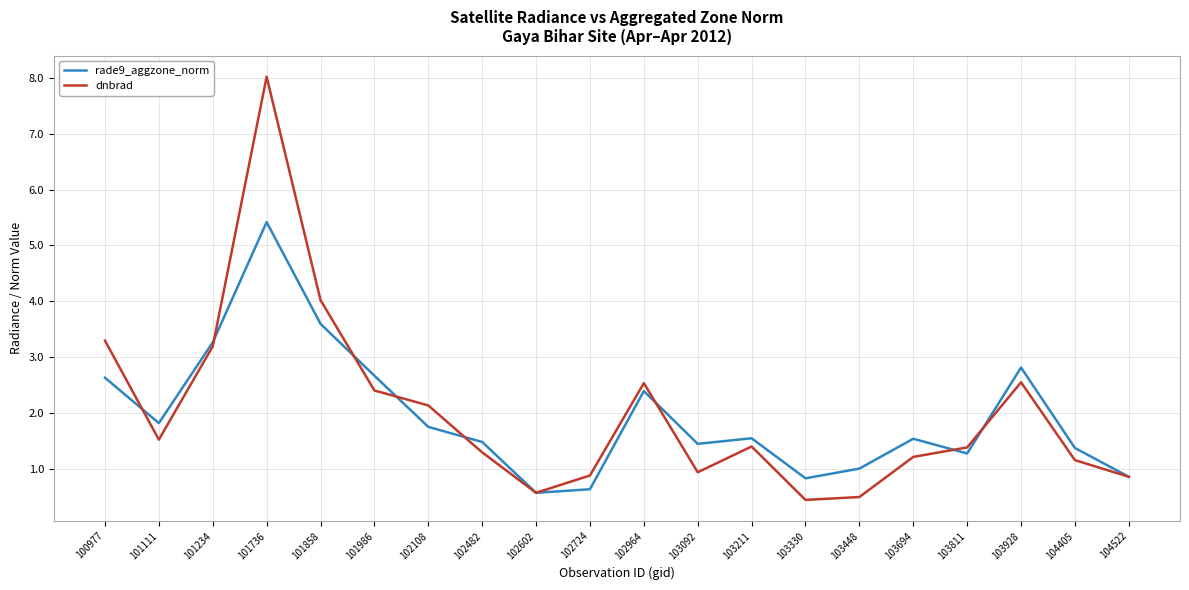

What are all the series names shown in the legend?

rade9_aggzone_norm, dnbrad